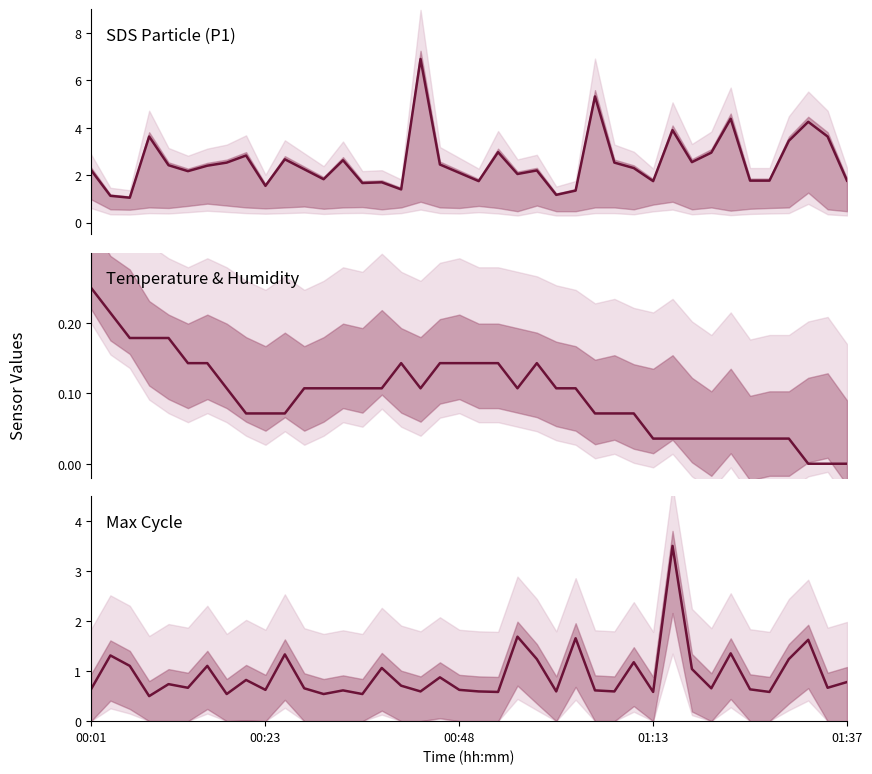

True or false: Temp and SDS_P1 intersect in this chart.

False